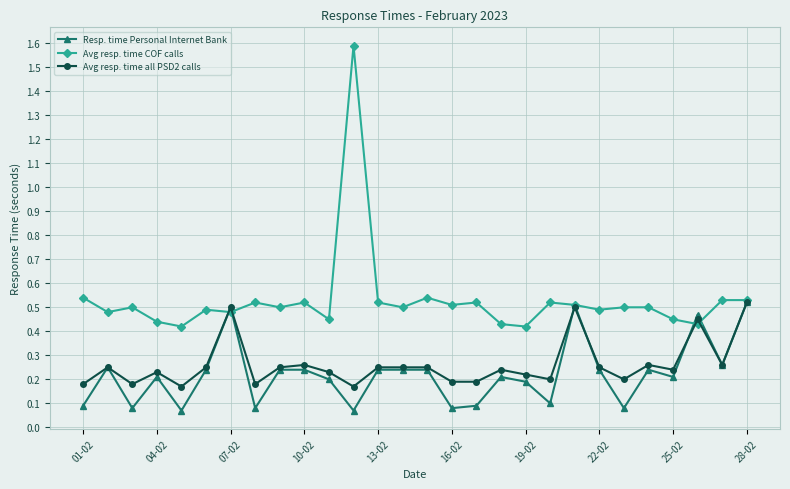

What is the value of the Avg resp. time COF calls point at the 12th from the left?

1.6